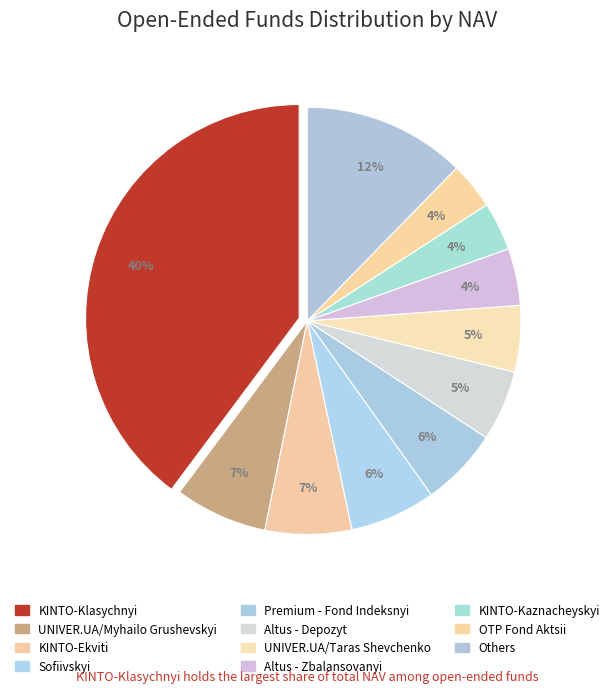

Is it true that Altus - Depozyt is 5% of the pie?

True